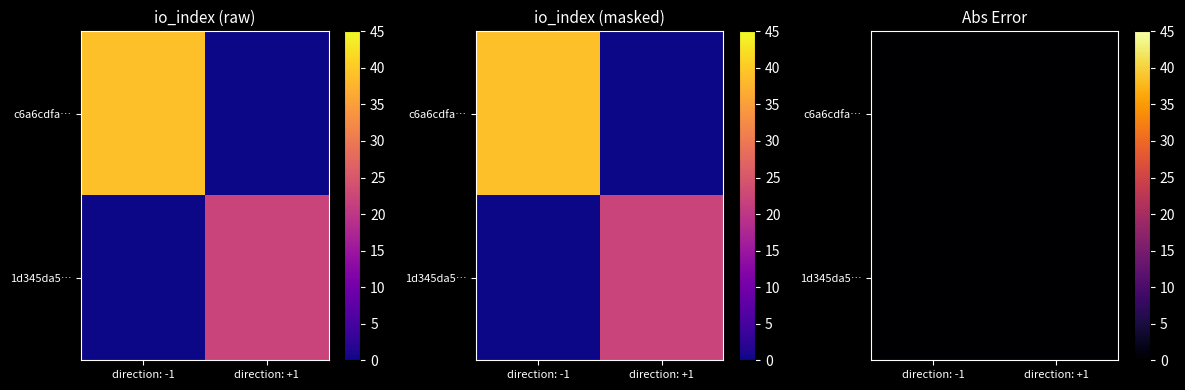

Reading right to left, transcribe all the data shown in this chart.

c6a6cdfadf67dced677b0a8d036ba2a07698a02: 39	-1
1d345da57f5d5f96931c4151fe4b994633c5af6: 22	1